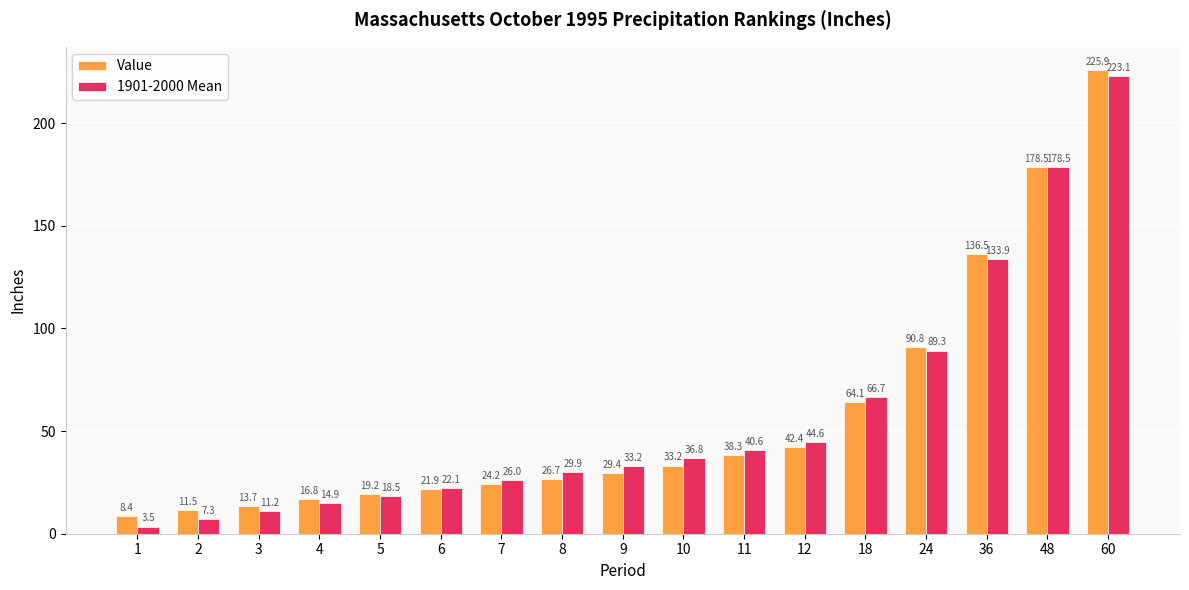

What is the approximate value of Value at 12?

42.4